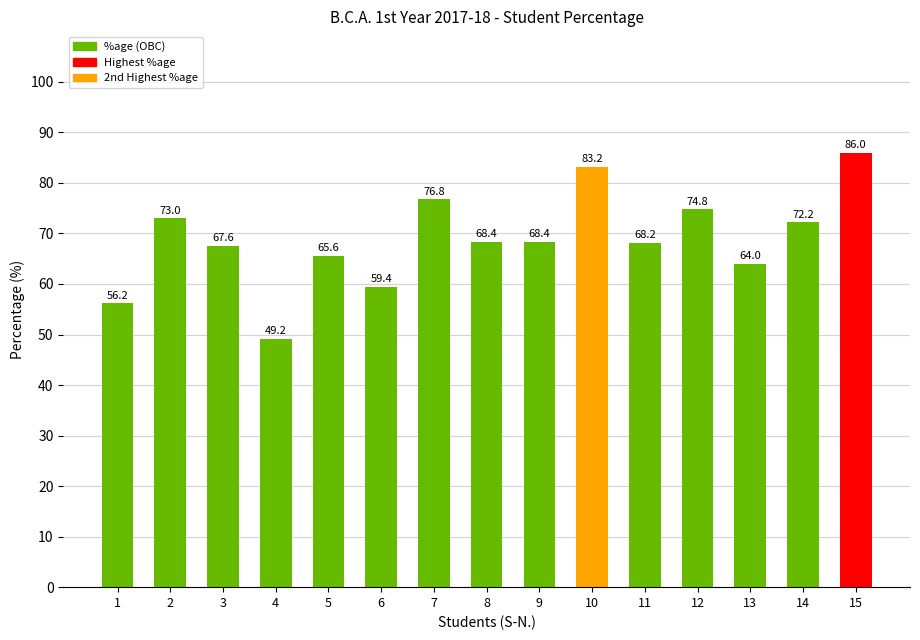

At which category does the chart reach its minimum across all series?

4